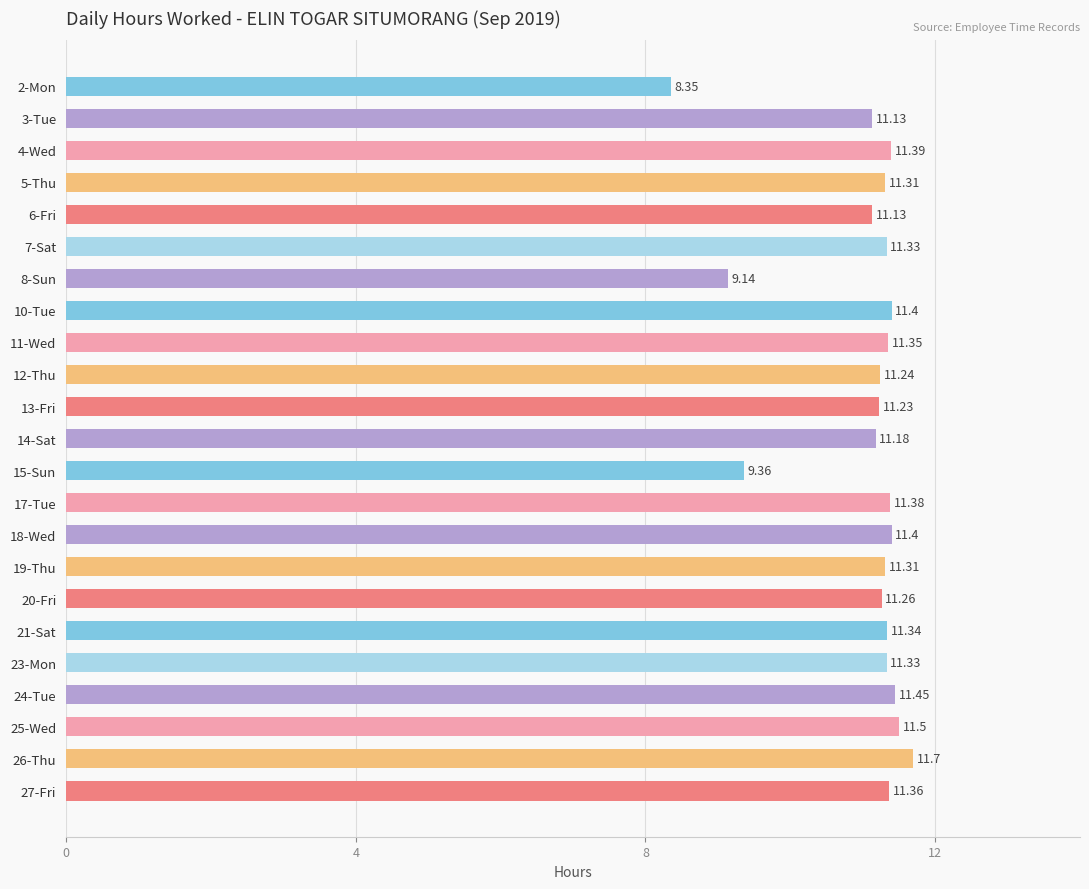

How many data points are above 11?

20